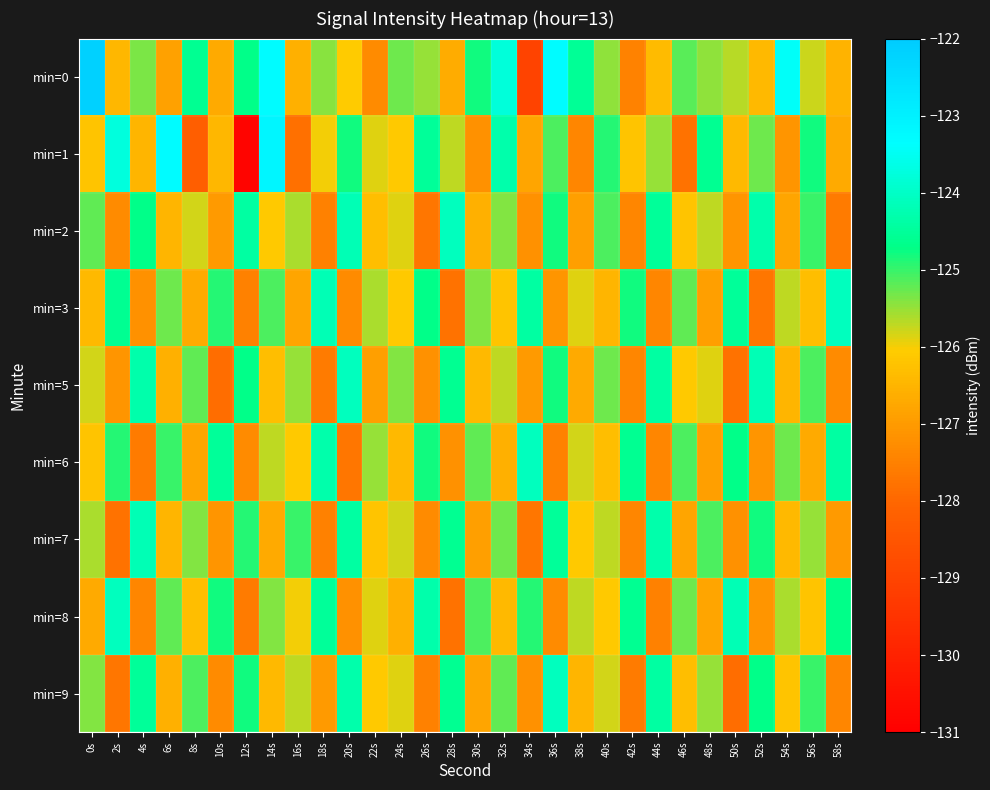

What is the difference between the highest and lowest values at 16s?

2.8